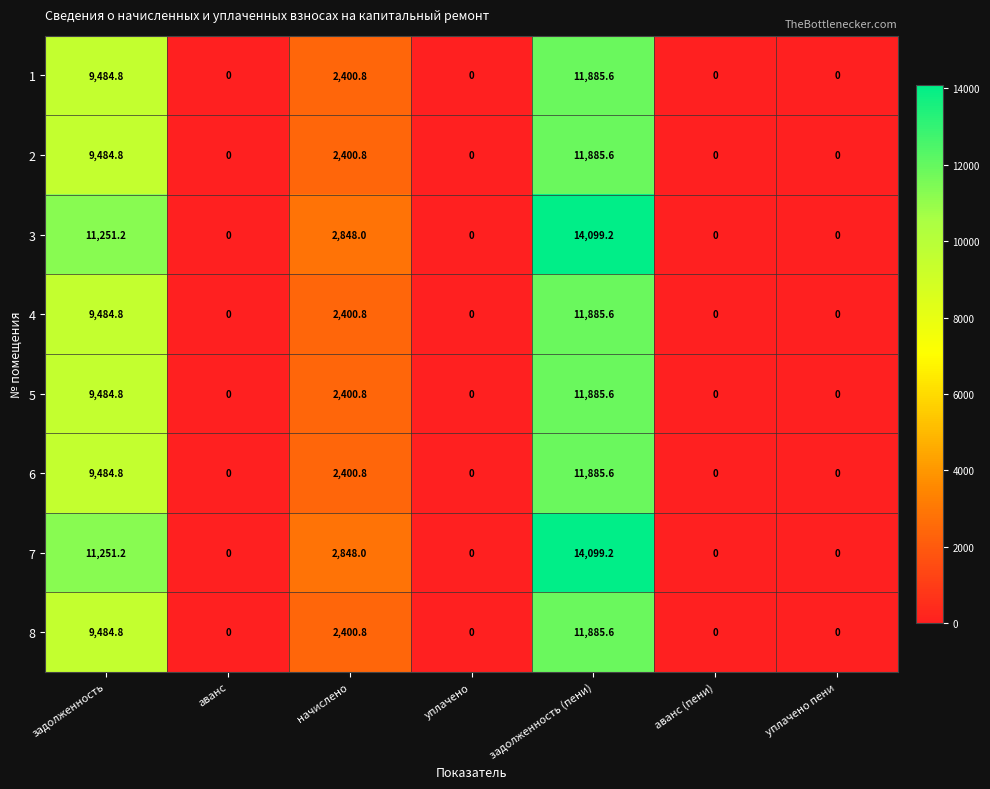

Is the value of 5 at начислено greater than the value of 4 at задолженность (пени)?

No